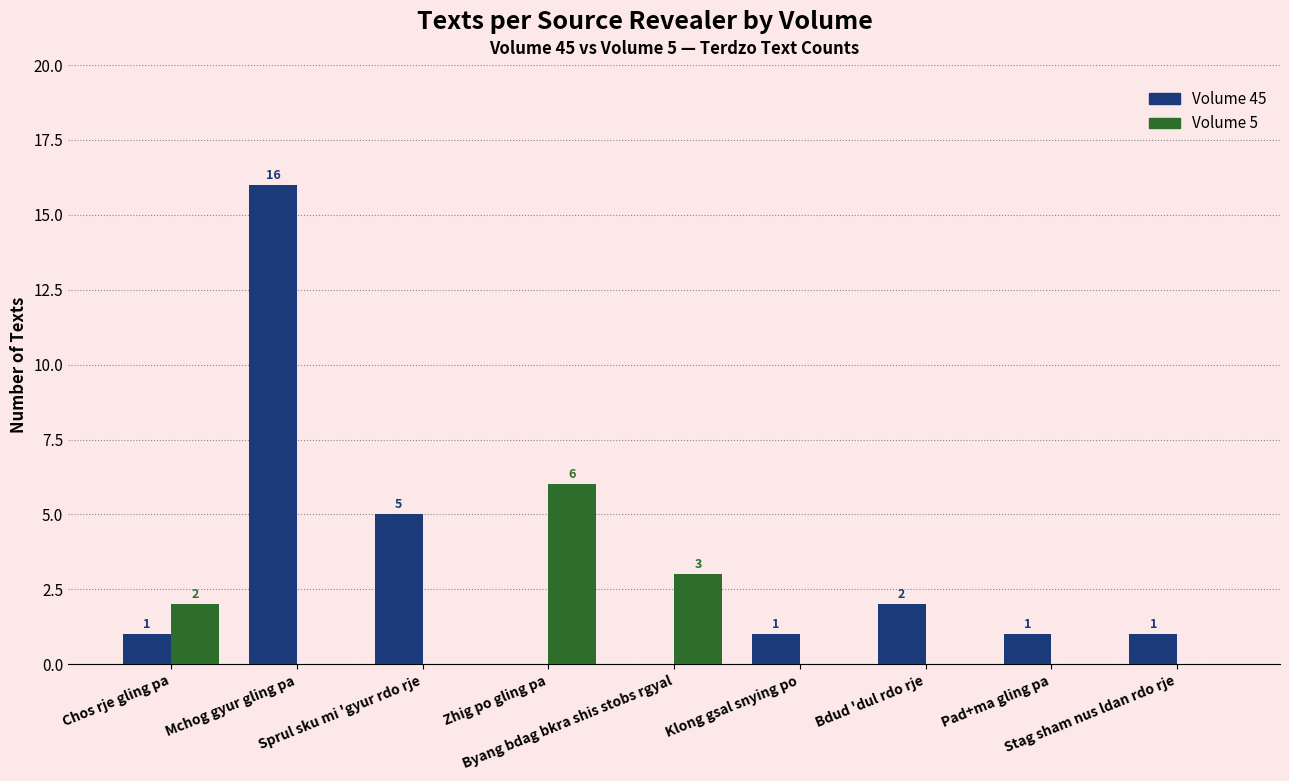

How many Volume 5 values are between 0 and 2?

7